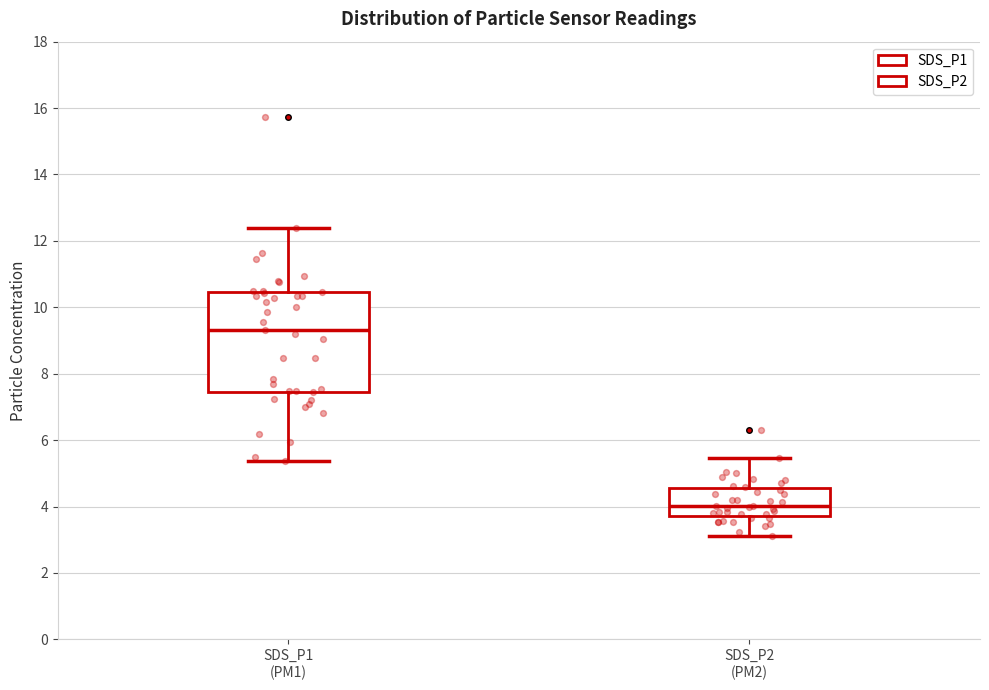

Comparing the boxes themselves (not the whiskers), which one is the tallest?

SDS_P1 (PM1)